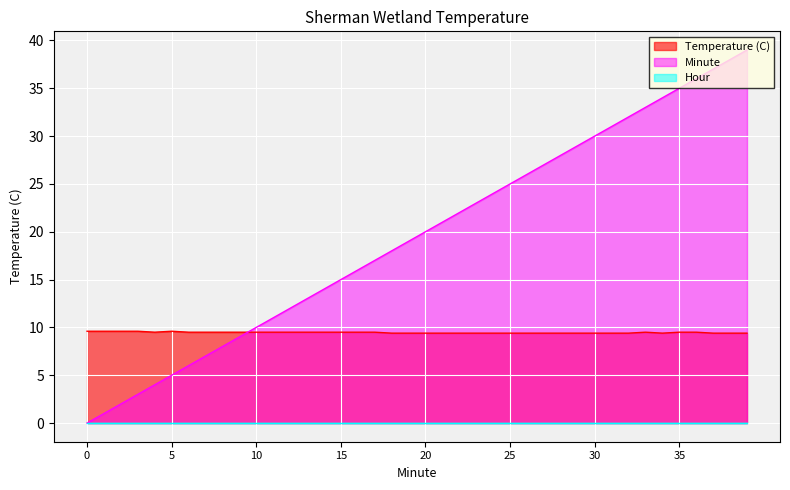

How many interior local valleys does the Temperature (C) series have?

2